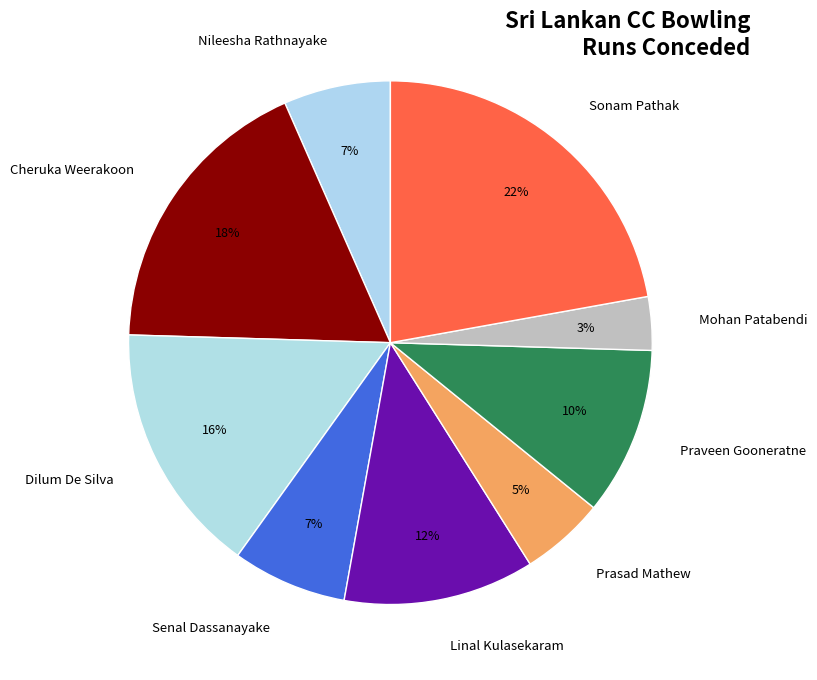

To the nearest percent, what is the average slice percentage?

11%